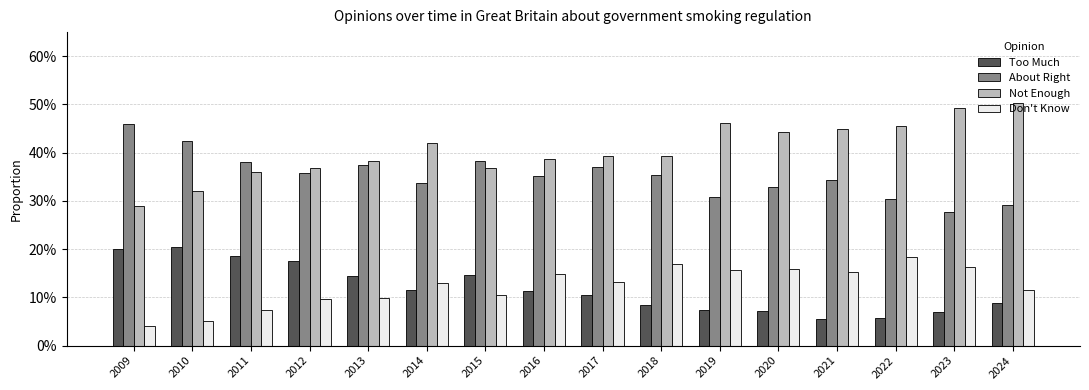

Rank the series at 2019 from lowest to highest value.

Too Much, Don't Know, About Right, Not Enough